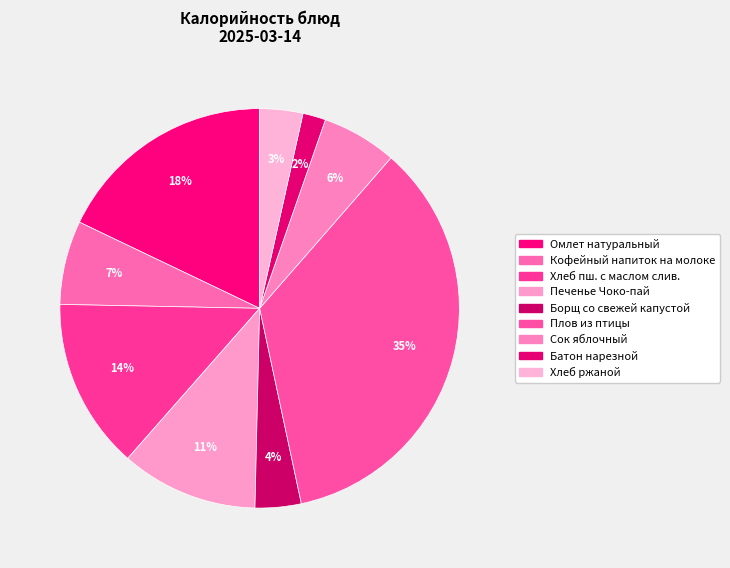

Count the number of slices in the pie.

9